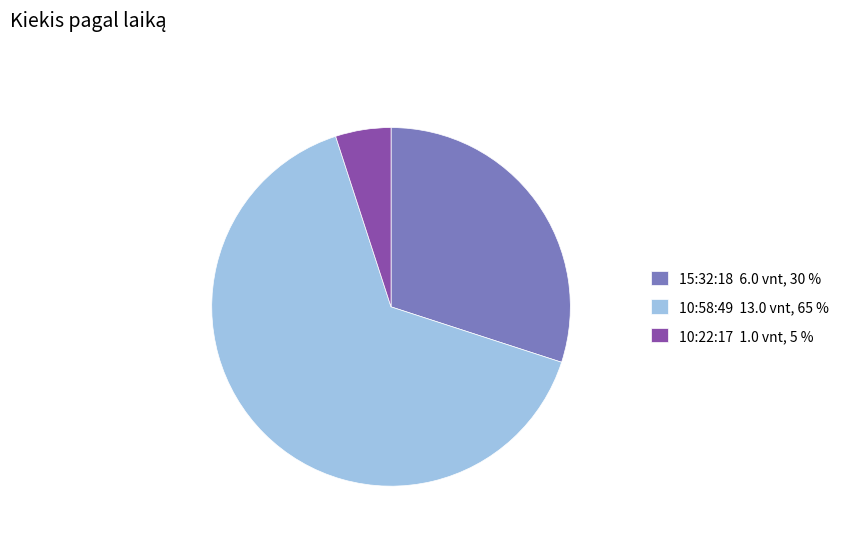

Is it true that 10:58:49 13.0 vnt, 65 % is 65% of the pie?

True